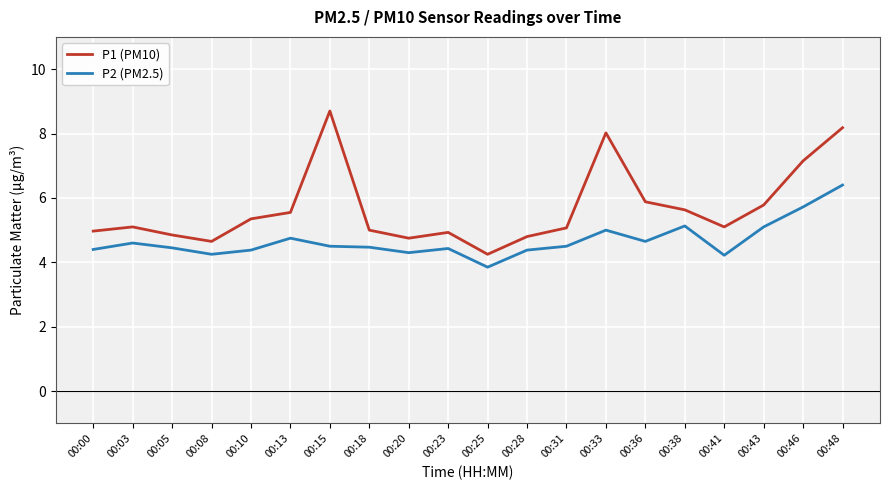

What are all the series names shown in the legend?

P1 (PM10), P2 (PM2.5)